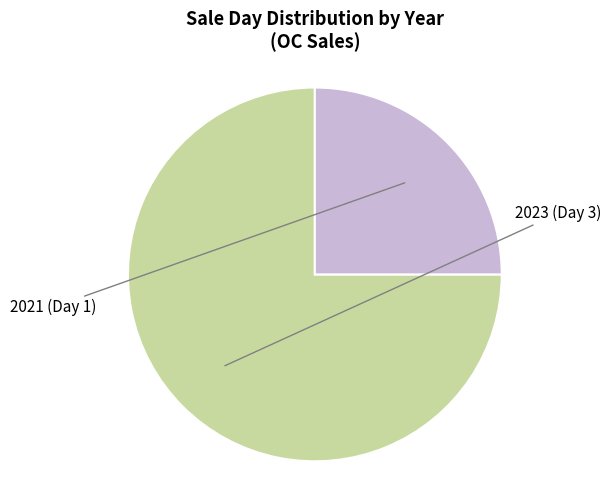

Is there any slice that represents more than half of the pie?

Yes